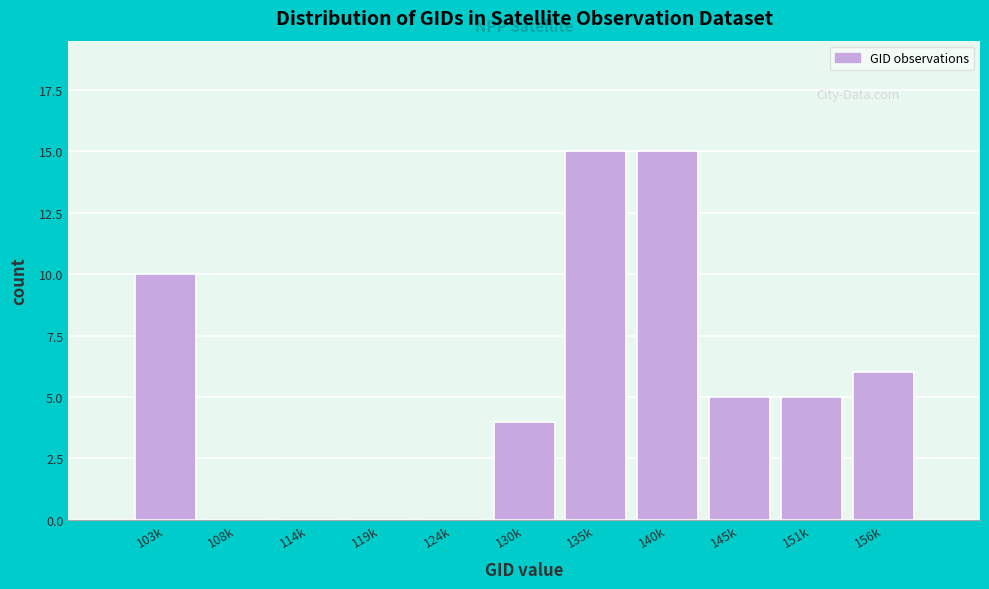

Reading right to left, extract all data points from this chart.

156k=6	151k=5	145k=5	140k=15	135k=15	130k=4	124k=0	119k=0	114k=0	108k=0	103k=10